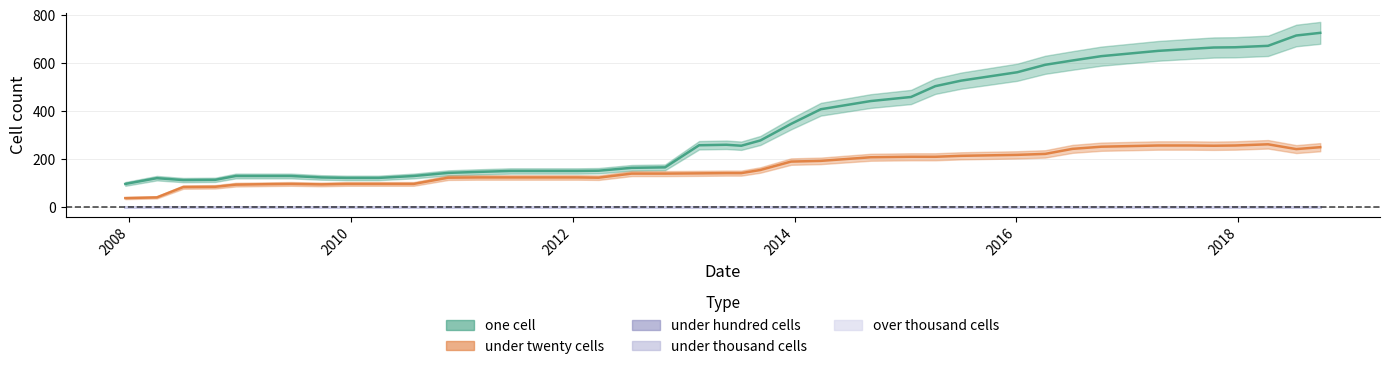

What are all the series names shown in the legend?

one_cell, under_twenty_cells, under_hundred_cells, under_thousand_cells, over_thousand_cells